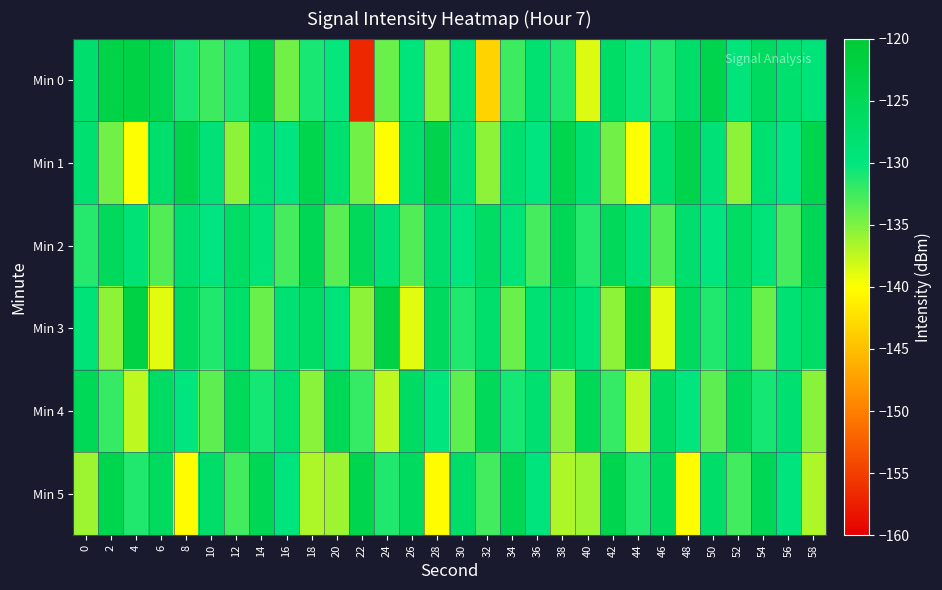

Reading left to right, list all the values displayed in this chart.

Min 0: 0=-127.8	2=-122.9	4=-122.6	6=-123.9	8=-130.9	10=-132.4	12=-131.2	14=-123.1	16=-134.4	18=-130.9	20=-130.2	22=-156.7	24=-134.1	26=-129.5	28=-135.5	30=-129.2	32=-143.4	34=-132.5	36=-128.4	38=-131.3	40=-138.7	42=-126.9	44=-130.4	46=-131.4	48=-127.1	50=-123.3	52=-129.4	54=-125.8	56=-127.9	58=-129.2
Min 1: 0=-128.1	2=-134.4	4=-139.9	6=-127.4	8=-123.3	10=-129.0	12=-135.6	14=-128.2	16=-130.1	18=-123.7	20=-128.1	22=-134.4	24=-139.9	26=-127.4	28=-123.3	30=-129.0	32=-135.6	34=-128.2	36=-130.1	38=-123.7	40=-128.1	42=-134.4	44=-139.9	46=-127.4	48=-123.3	50=-129.0	52=-135.6	54=-128.2	56=-130.1	58=-123.7
Min 2: 0=-131.5	2=-125.3	4=-128.7	6=-133.2	8=-127.8	10=-130.1	12=-126.5	14=-129.3	16=-132.8	18=-124.6	20=-133.5	22=-125.3	24=-128.7	26=-133.2	28=-127.8	30=-130.1	32=-126.5	34=-129.3	36=-132.8	38=-124.6	40=-131.5	42=-125.3	44=-128.7	46=-133.2	48=-127.8	50=-130.1	52=-126.5	54=-129.3	56=-132.8	58=-124.6
Min 3: 0=-129.2	2=-135.6	4=-122.4	6=-138.9	8=-125.7	10=-131.3	12=-127.6	14=-134.2	16=-128.5	18=-126.9	20=-129.2	22=-135.6	24=-122.4	26=-138.9	28=-125.7	30=-131.3	32=-127.6	34=-134.2	36=-128.5	38=-126.9	40=-129.2	42=-135.6	44=-122.4	46=-138.9	48=-125.7	50=-131.3	52=-127.6	54=-134.2	56=-128.5	58=-126.9
Min 4: 0=-124.8	2=-132.1	4=-137.5	6=-126.3	8=-129.9	10=-133.7	12=-125.2	14=-130.8	16=-128.1	18=-135.4	20=-124.8	22=-132.1	24=-137.5	26=-126.3	28=-129.9	30=-133.7	32=-125.2	34=-130.8	36=-128.1	38=-135.4	40=-124.8	42=-132.1	44=-137.5	46=-126.3	48=-129.9	50=-133.7	52=-125.2	54=-130.8	56=-128.1	58=-135.4
Min 5: 0=-136.2	2=-123.7	4=-131.4	6=-125.9	8=-140.3	10=-127.1	12=-132.6	14=-124.4	16=-129.7	18=-136.8	20=-136.2	22=-123.7	24=-131.4	26=-125.9	28=-140.3	30=-127.1	32=-132.6	34=-124.4	36=-129.7	38=-136.8	40=-136.2	42=-123.7	44=-131.4	46=-125.9	48=-140.3	50=-127.1	52=-132.6	54=-124.4	56=-129.7	58=-136.8